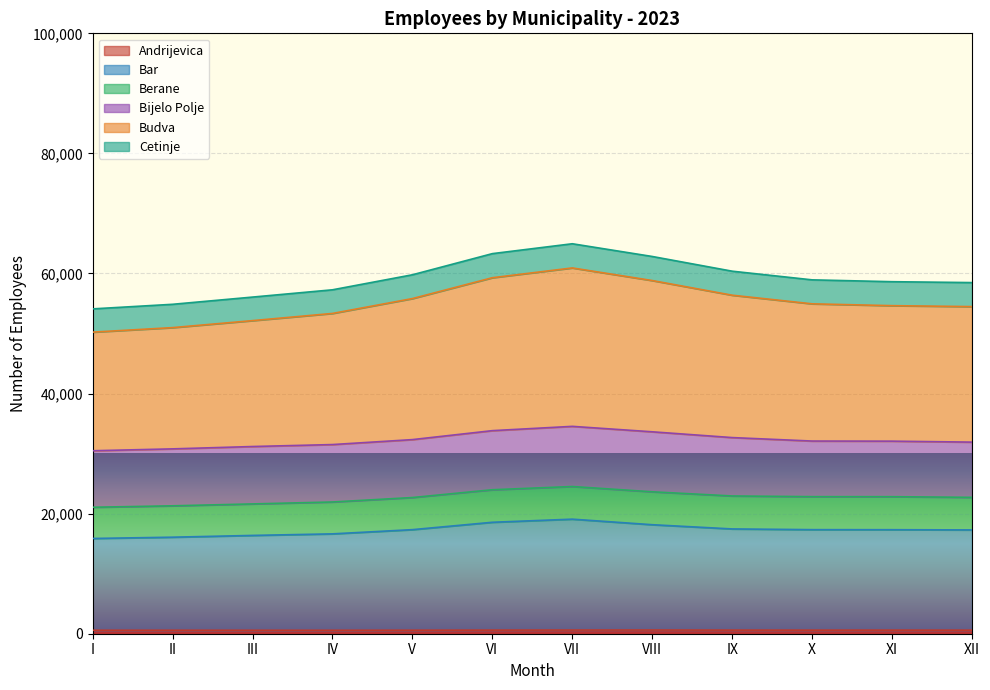

Which category has the lowest value in the Andrijevica series?

IV